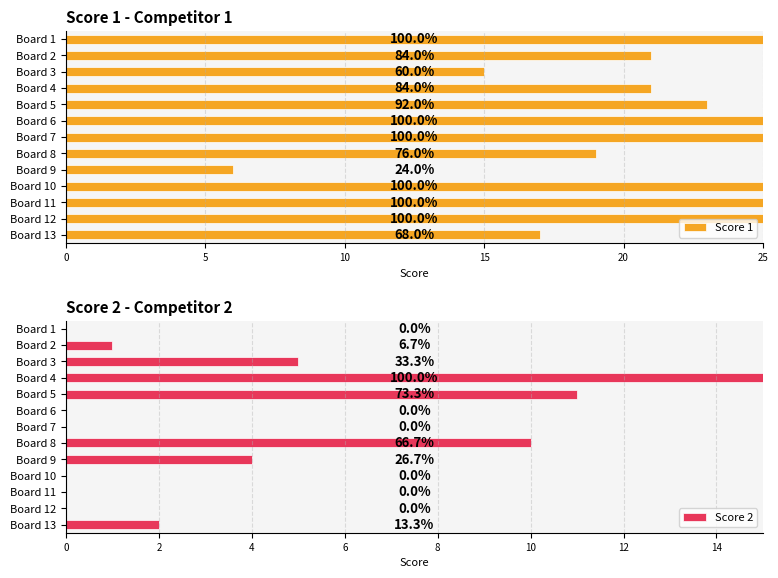

Which series changed the most between Board 7 and Board 13?

Score 1